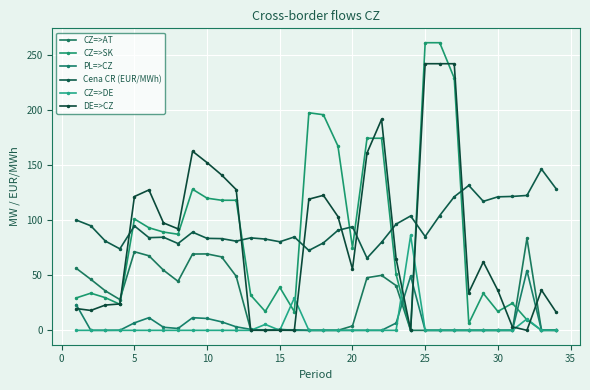

How many categories are shown in the chart?

34